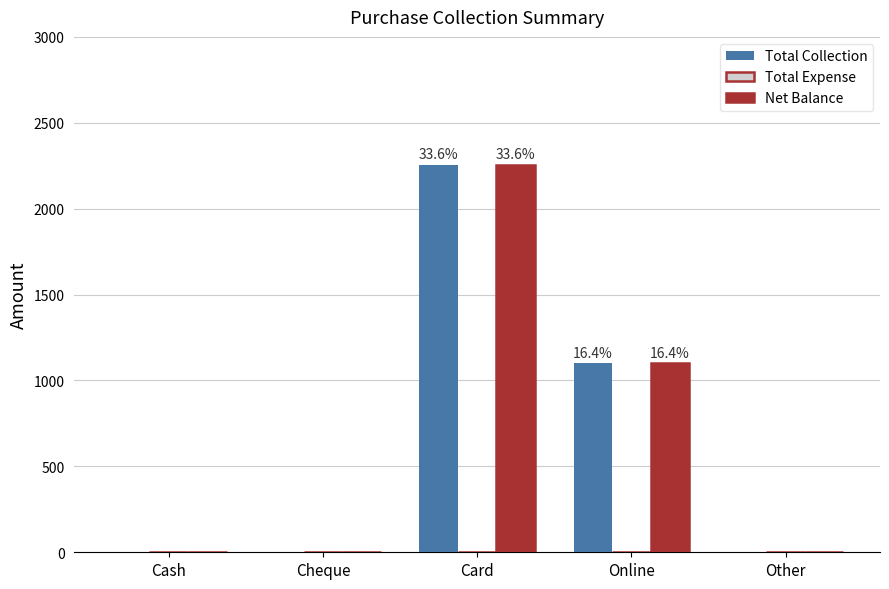

At which category is the sum across all series the highest?

Card